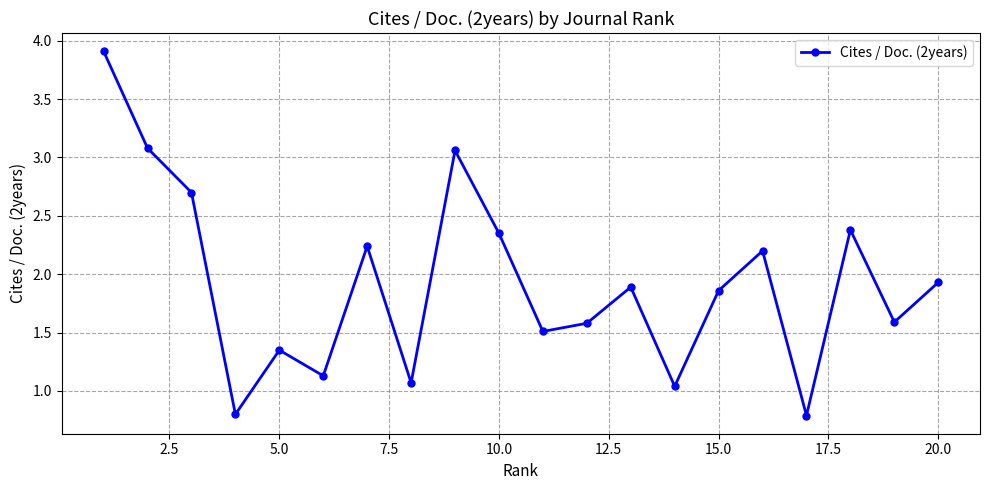

How many points are higher than both their immediate neighbors (excluding endpoints)?

6